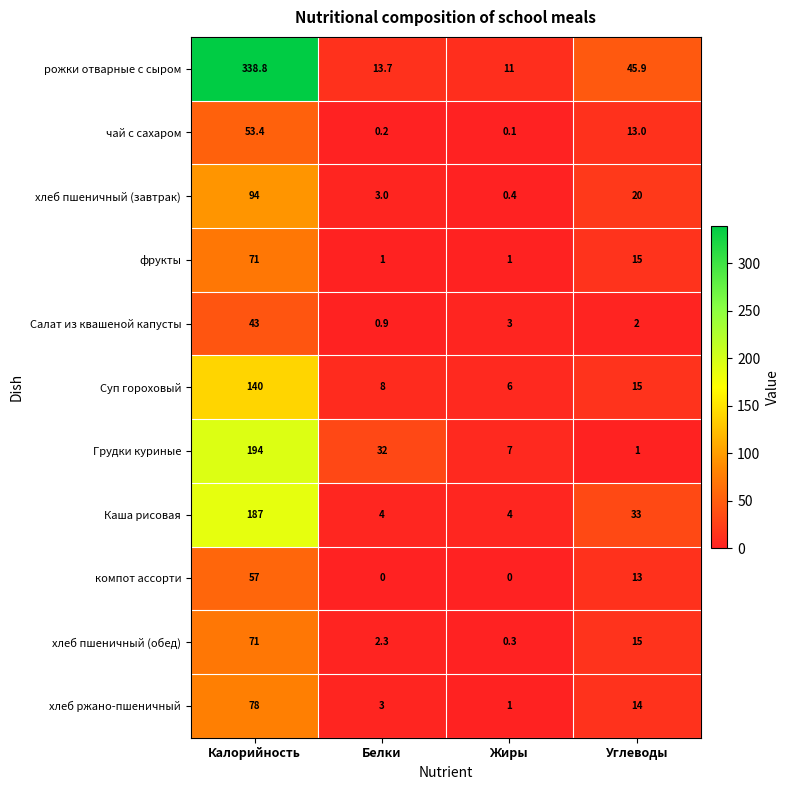

At which label does Салат из квашеной капусты first exceed 3?

Калорийность